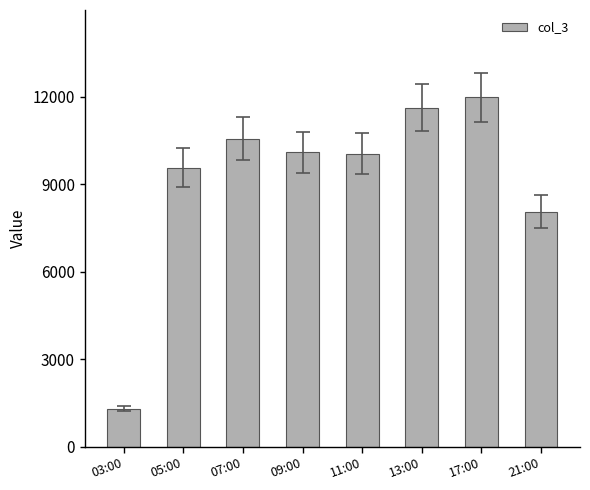

Which has a higher value, 09:00 or 07:00?

07:00